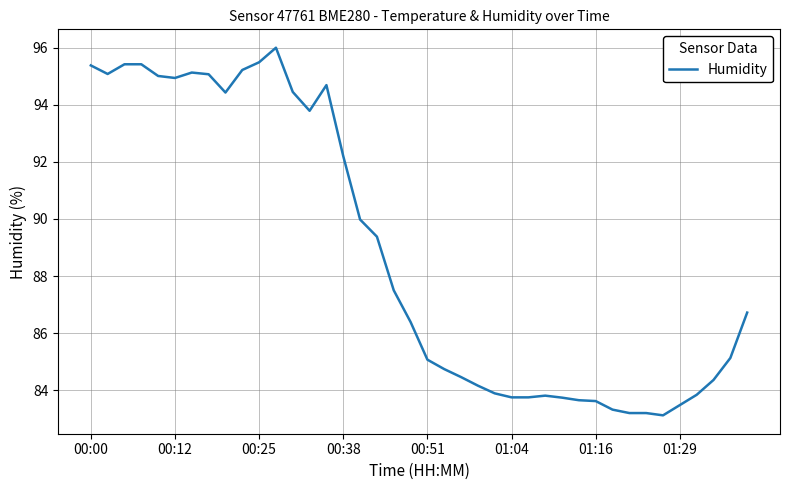

Count the number of values greater than 86.

21